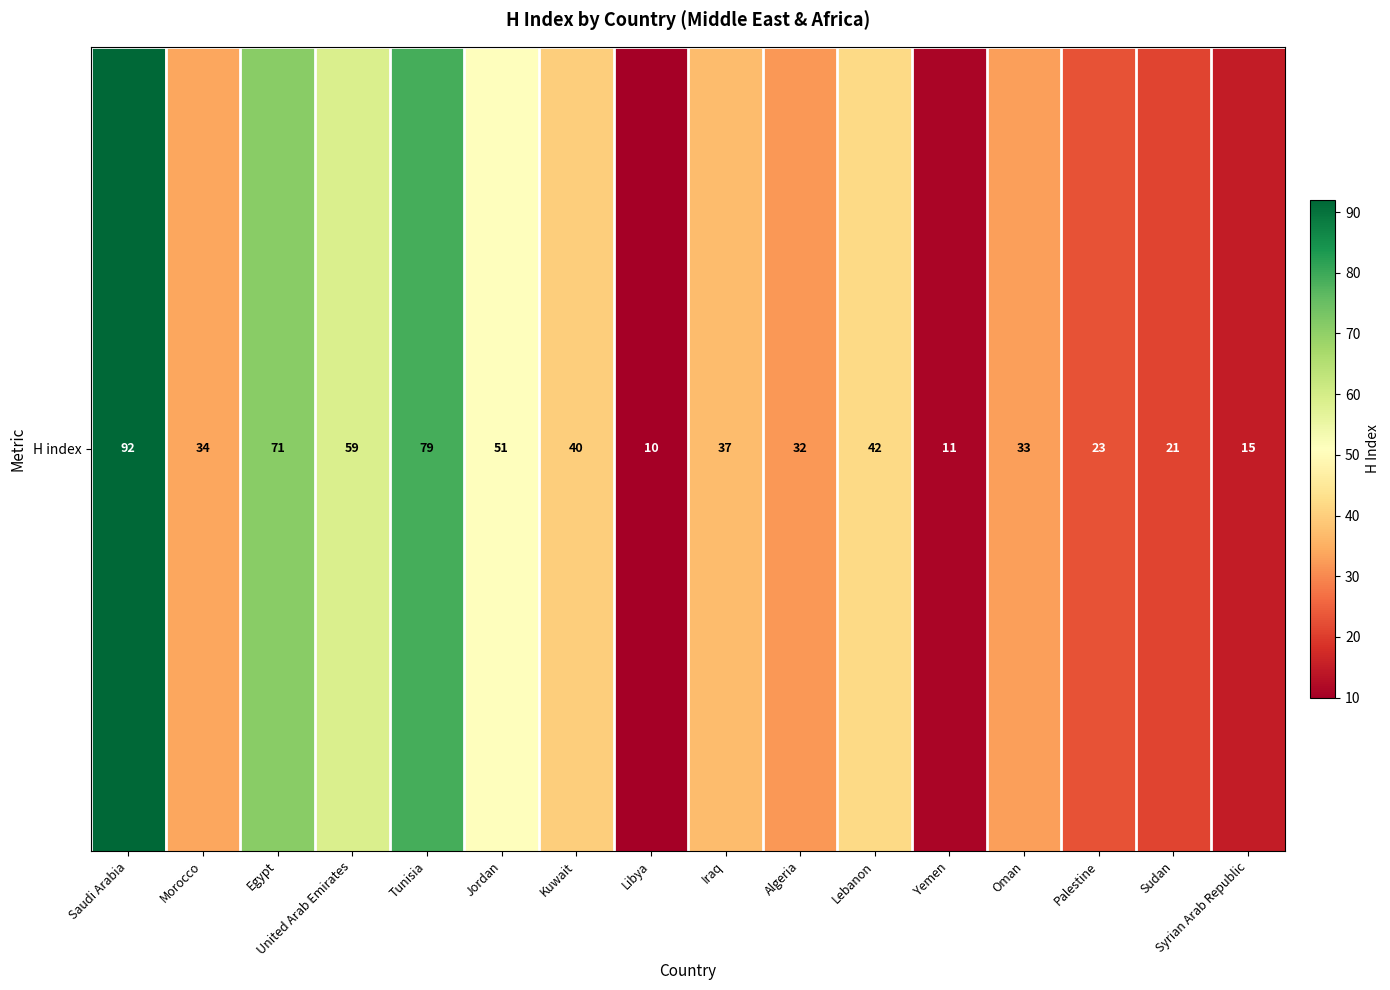

True or false: the data shows 137 at Tunisia.

False